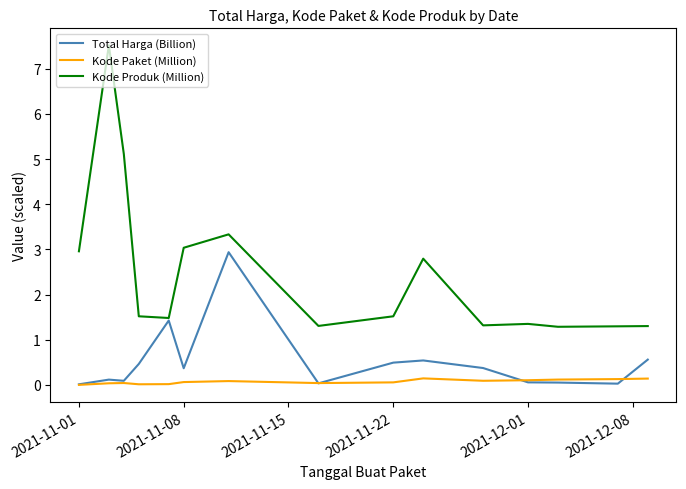

True or false: Kode Paket (Million) and Kode Produk (Million) cross at least once.

False